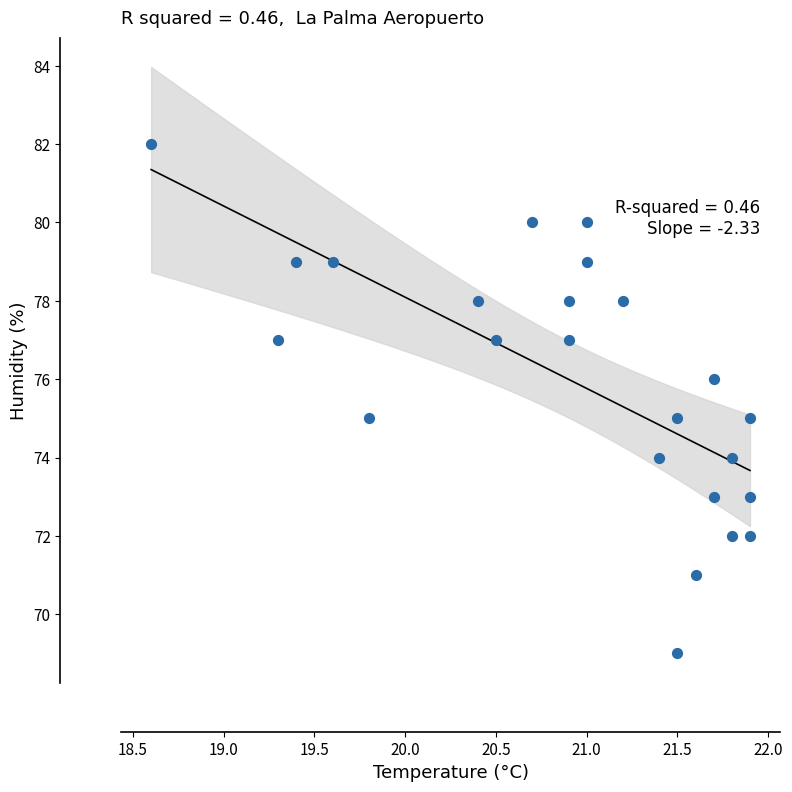

How many data points are displayed?

24